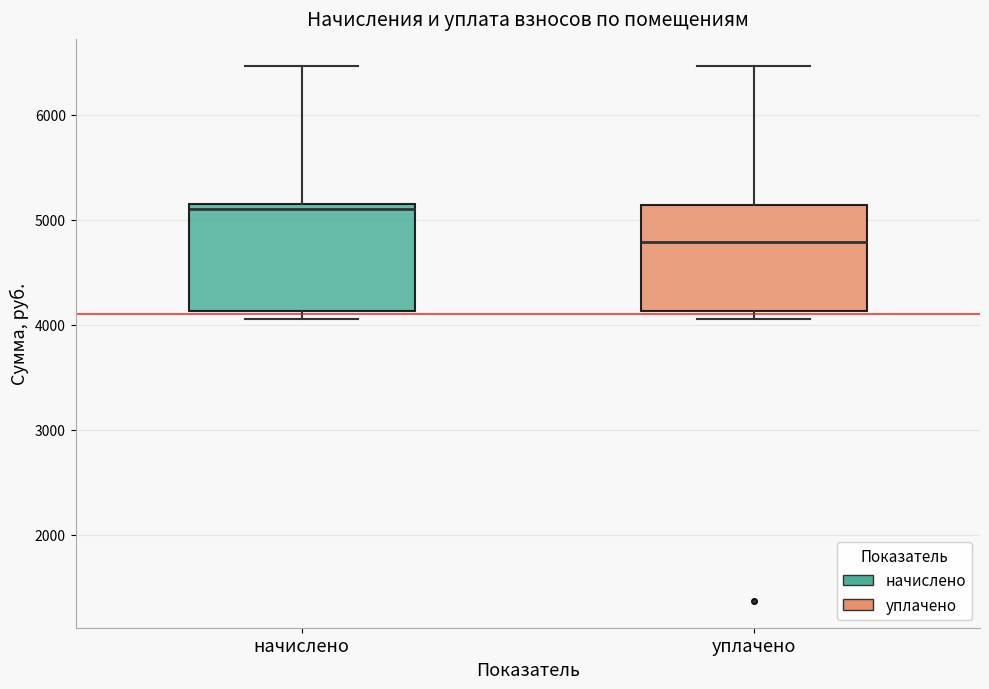

Reading left to right, read every box against the y-axis: the position of its median line, the range the box covers, and the ends of its whiskers. The values are not printed on the chart, so give them approximately, as read against the axis.

начислено: median 5100, box 4100 to 5200, whiskers 4100 (just below the box's lower edge) to 6500
уплачено: median 4800, box 4100 to 5100, whiskers 4100 (just below the box's lower edge) to 6500